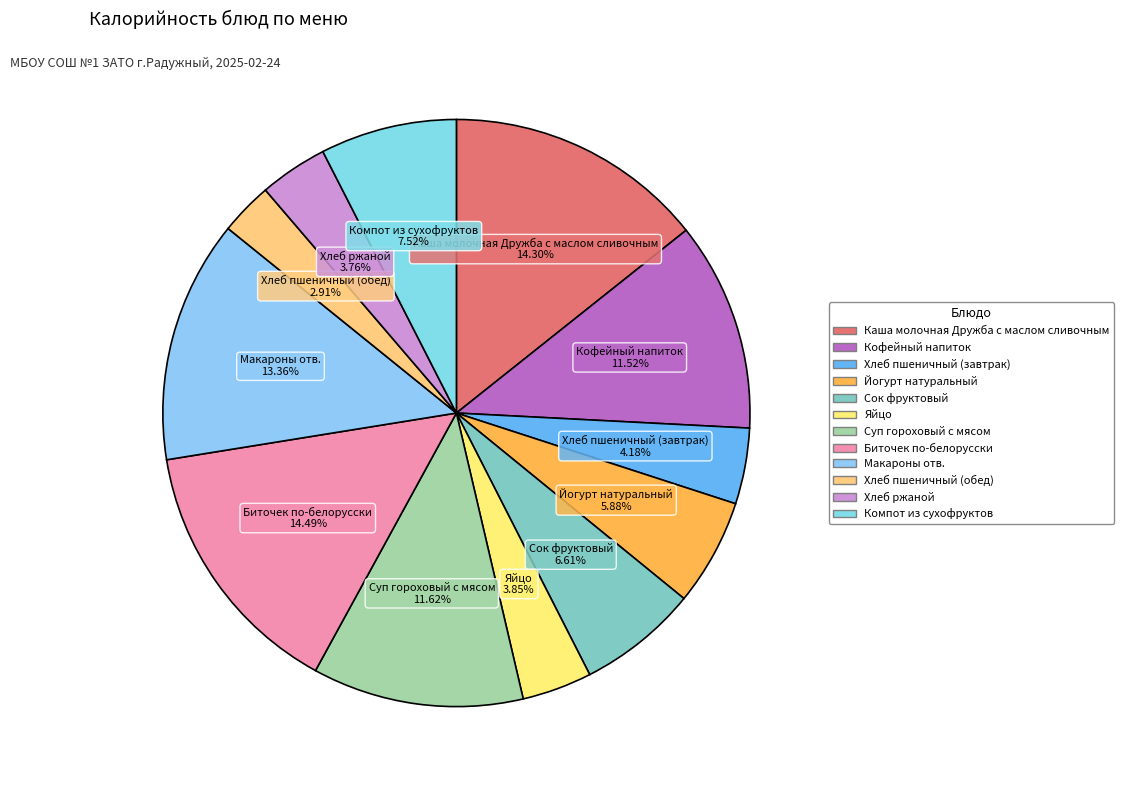

What percentage do Компот из сухофруктов and Биточек по-белорусски together represent?

22.0%